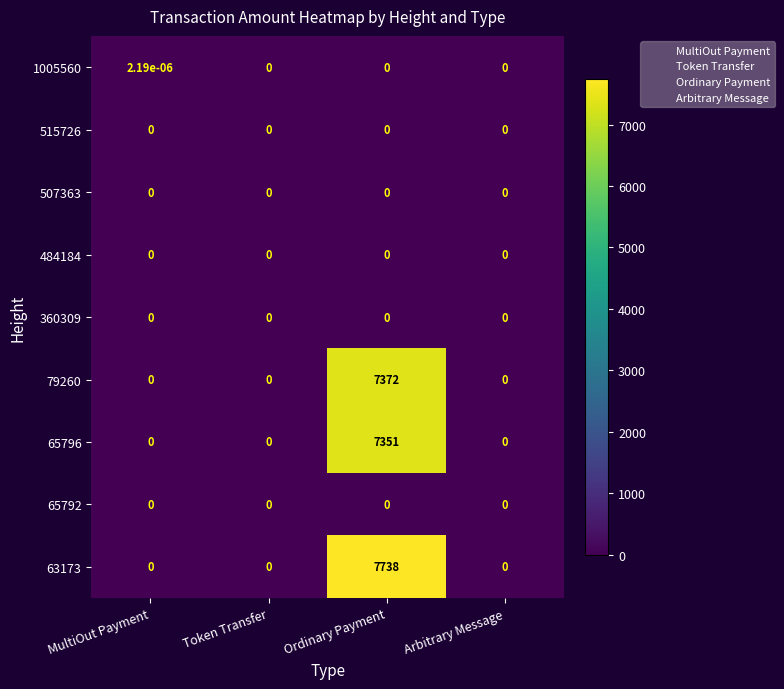

Is it true that 63173 equals 0.0 at Token Transfer?

True